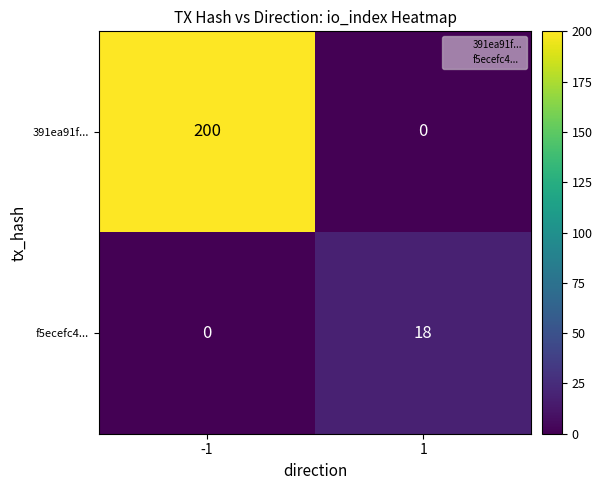

How many values in f5ecefc4... are above zero?

1